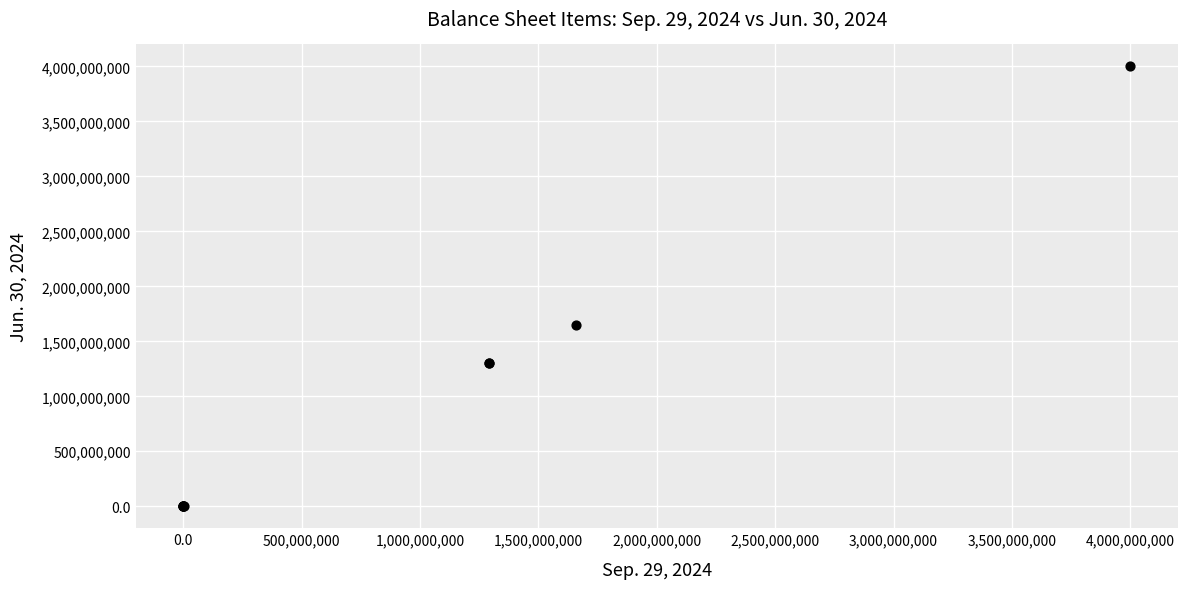

What Y value in the scatter plot is closest to 2000000000?

1648239000.0